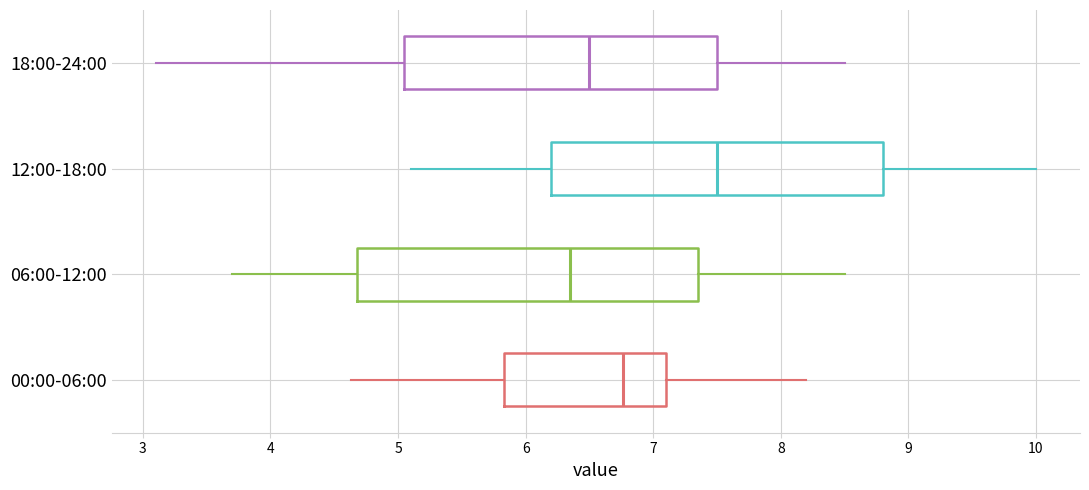

Reading bottom to top, transcribe this box plot: for each box, give where its median line is, the range the box spans, and where its two whiskers end, as read against the x-axis. The values are not printed on the chart, so give them approximately, as read against the axis.

00:00-06:00: median 6.8, box 5.8 to 7.1, whiskers 4.6 to 8.2
06:00-12:00: median 6.4, box 4.7 to 7.4, whiskers 3.7 to 8.5
12:00-18:00: median 7.5, box 6.2 to 8.8, whiskers 5.1 to 10.0
18:00-24:00: median 6.5, box 5.1 to 7.5, whiskers 3.1 to 8.5